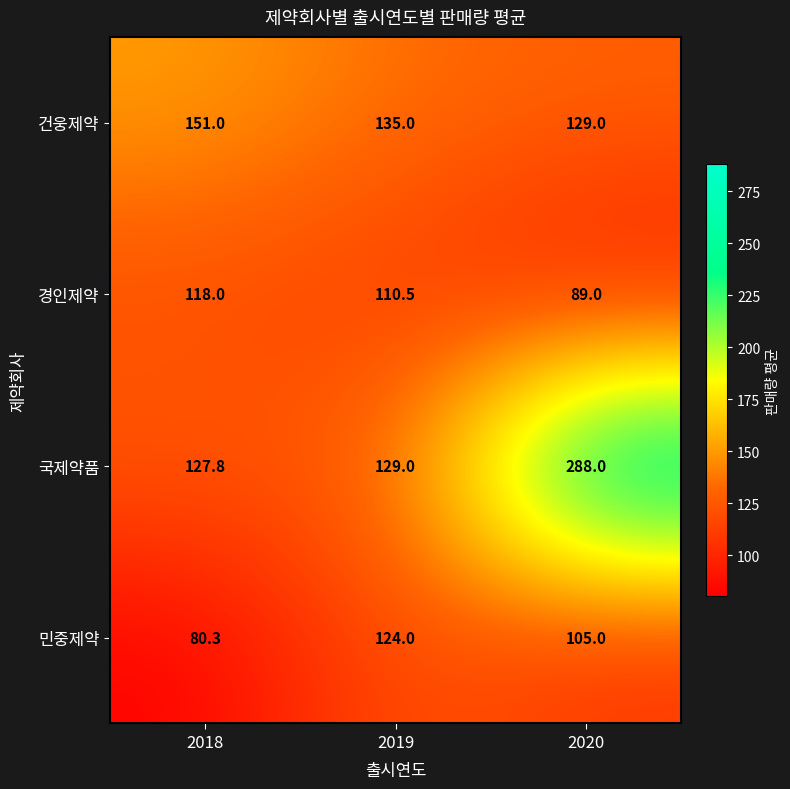

How many series are shown in this chart?

4